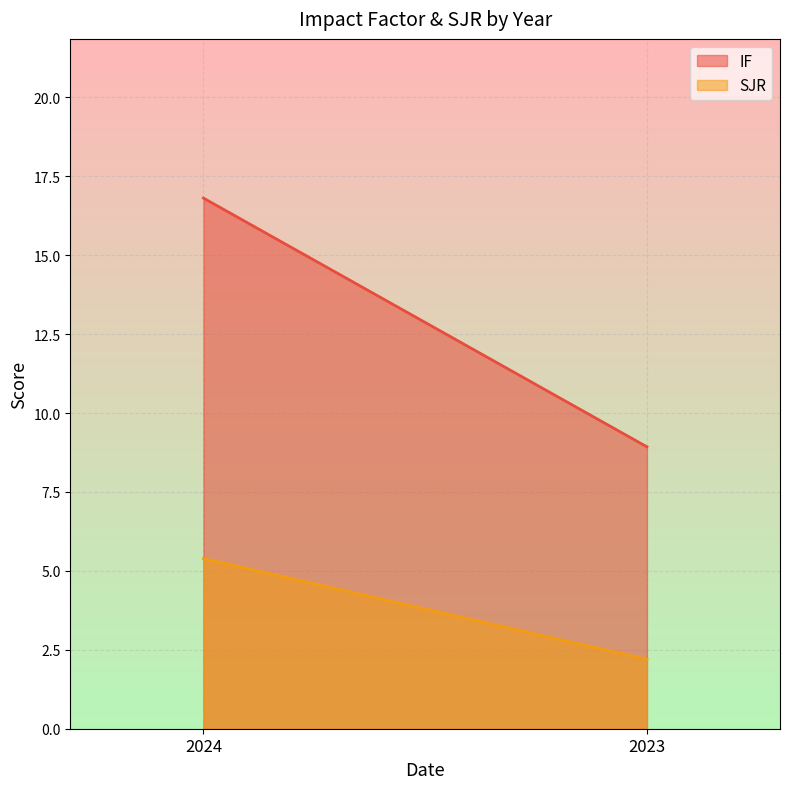

What is the sum of all SJR values?

7.6